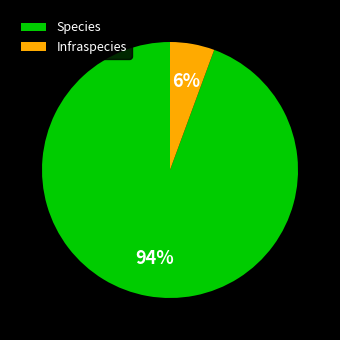

How many segments does this pie chart have?

2